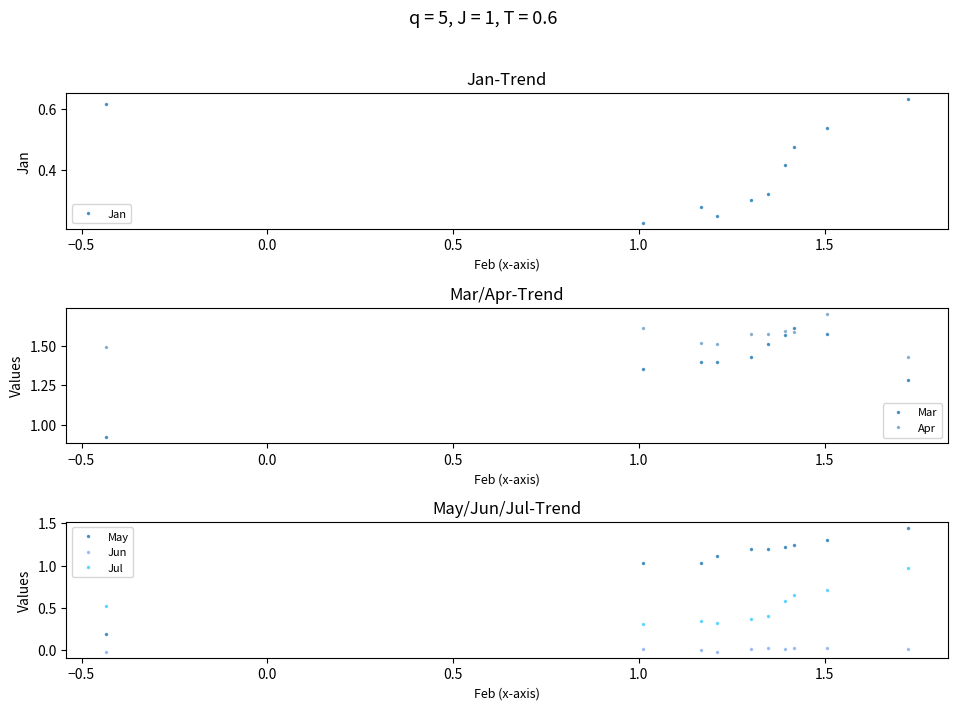

How many interior local peaks does the Jan series have?

1